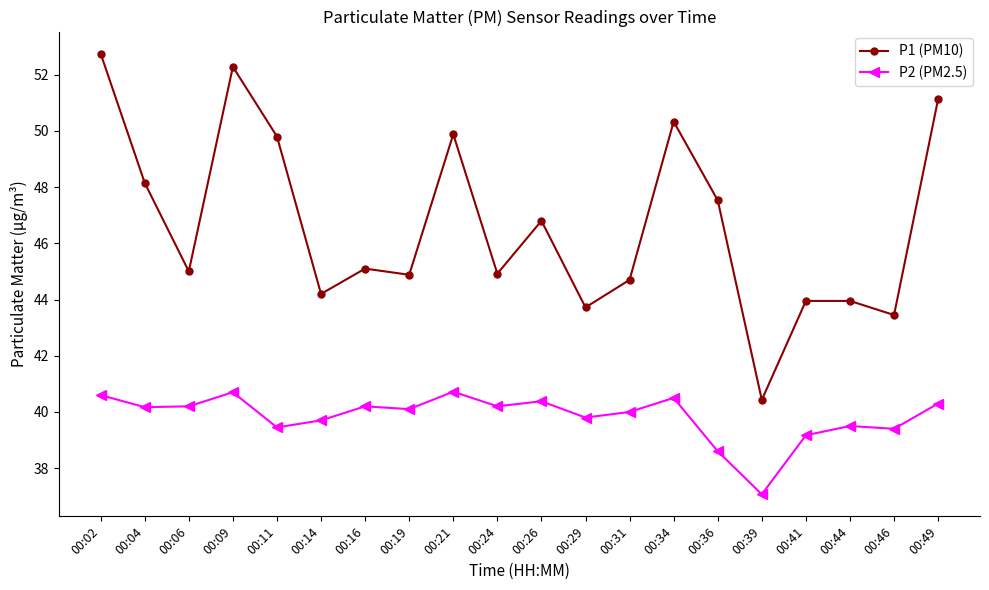

Where does the P2 (PM2.5) series first go above 40?

00:02